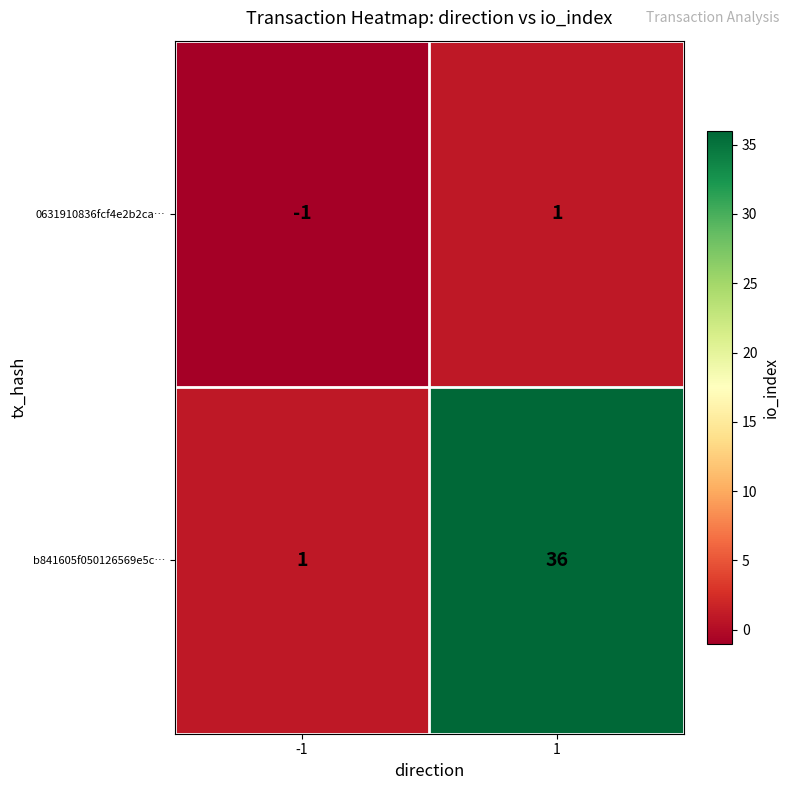

What is the difference between the highest and lowest values at -1?

2